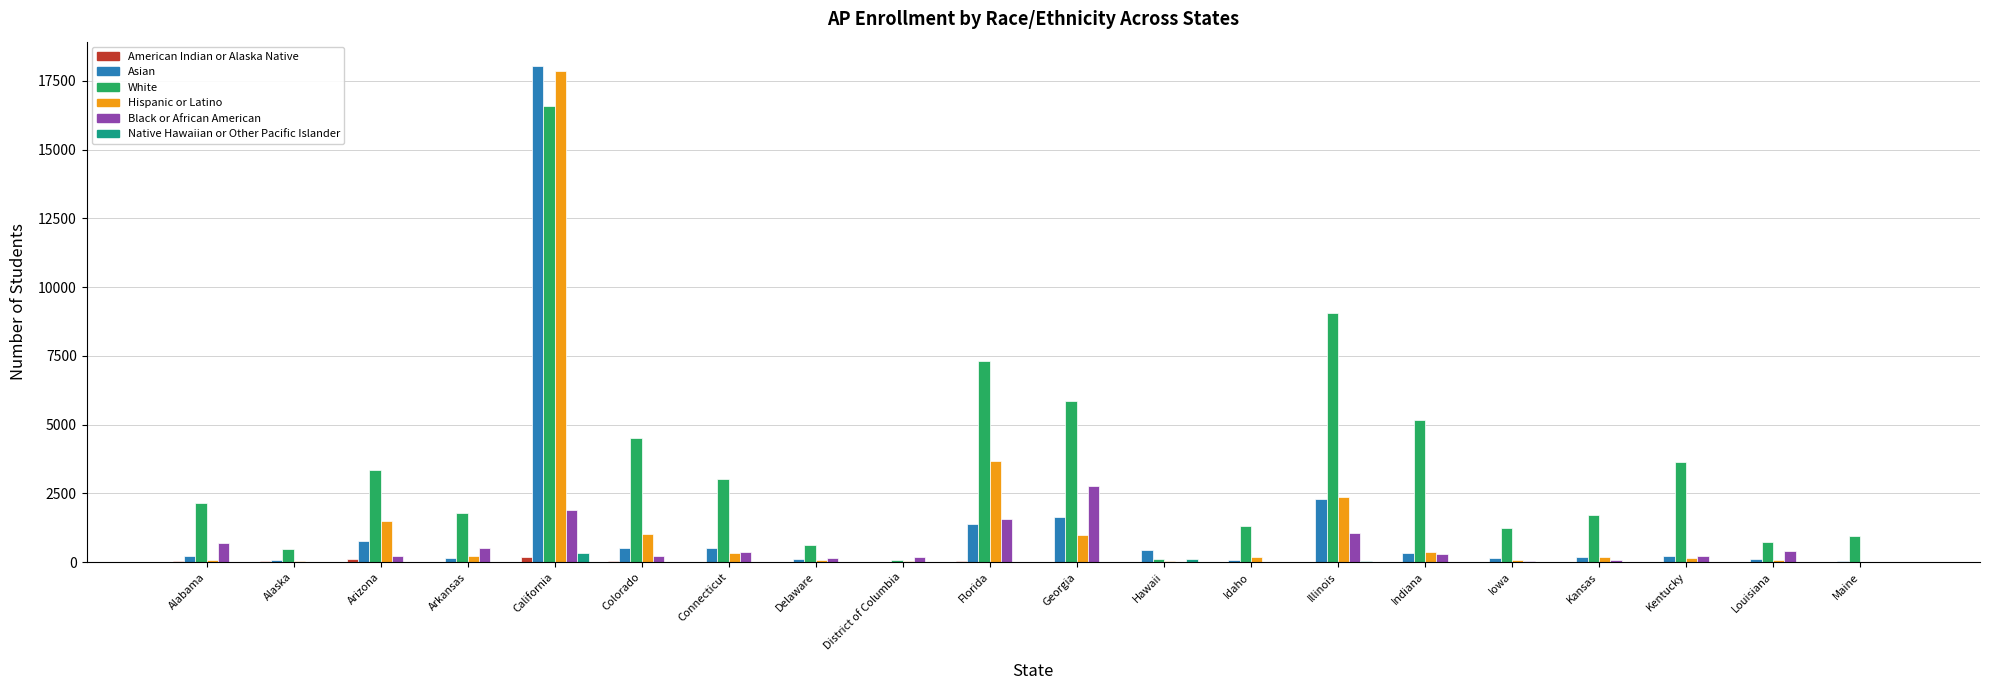

Which series changed the most between Arizona and Illinois?

White